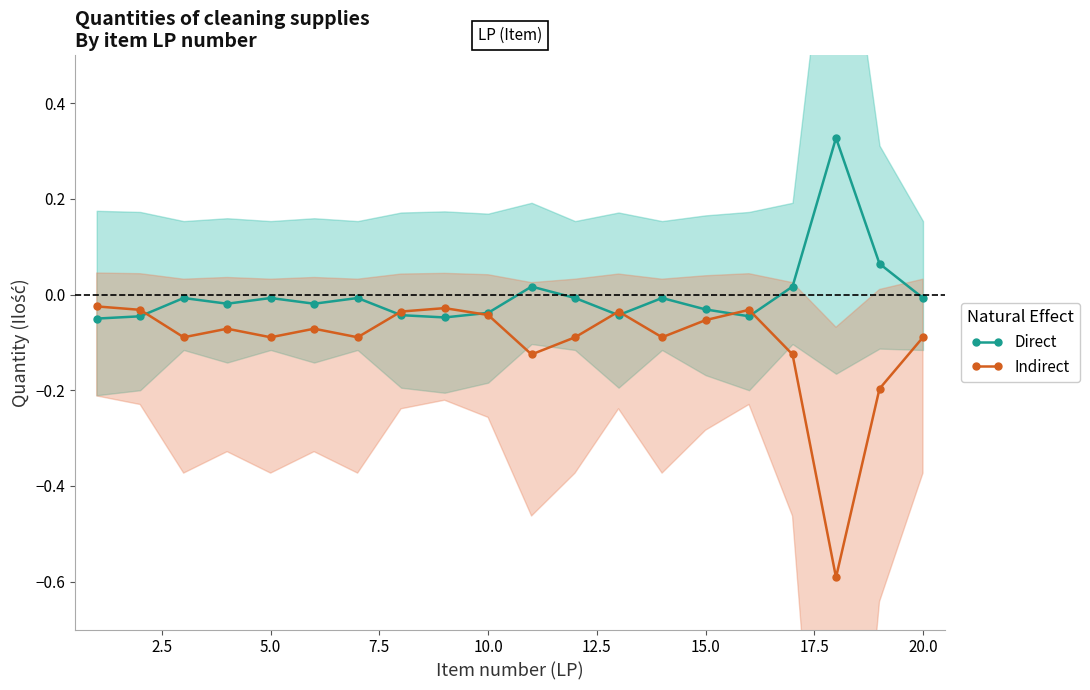

Is it true that Indirect equals -0.1 at 5.0?

True